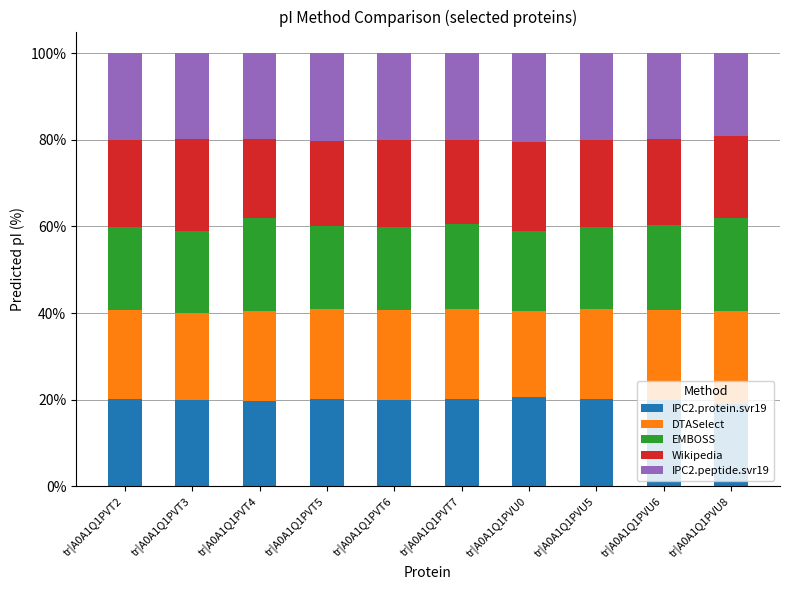

What is the total value across all series at tr|A0A1Q1PVT7?

100.0